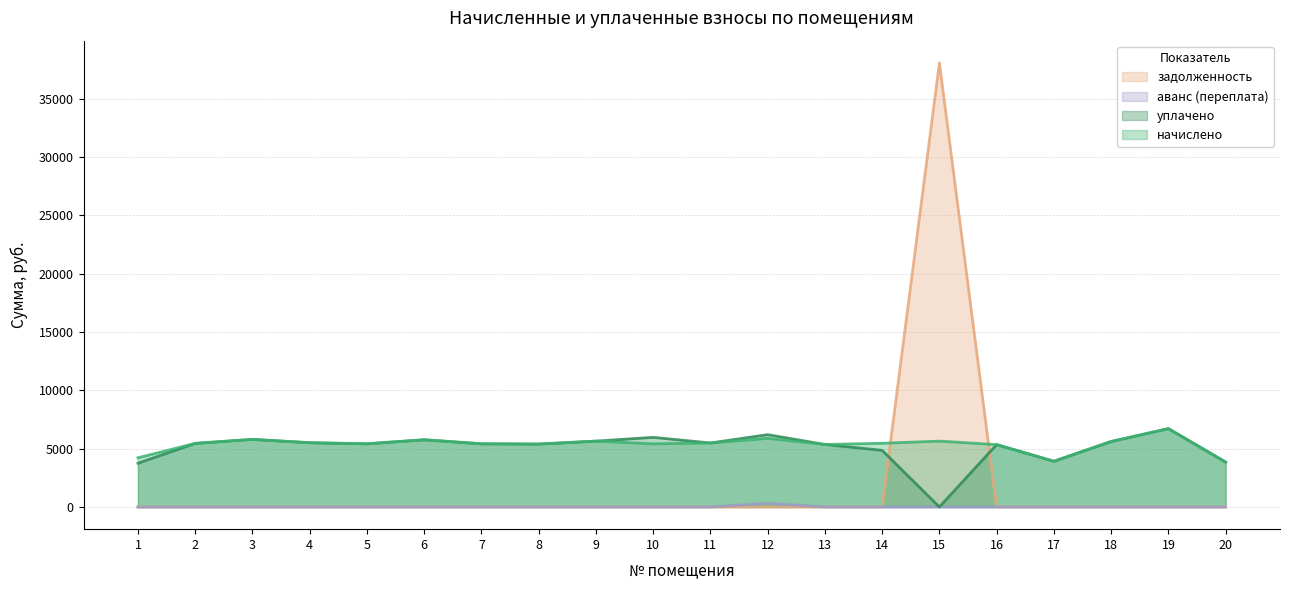

Where is the first local maximum for задолженность?

15